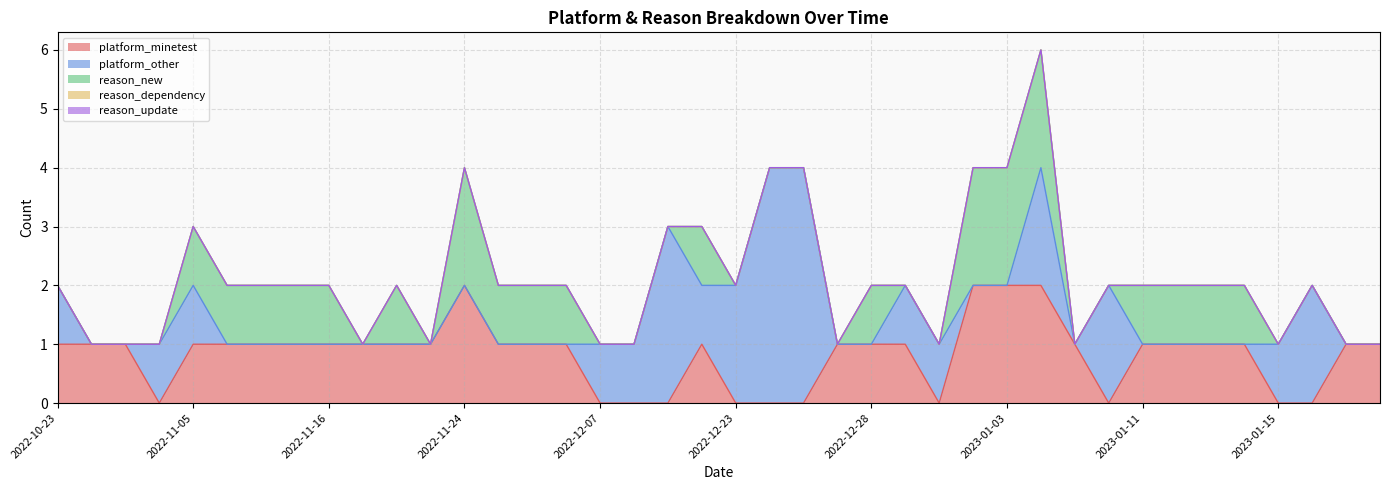

At which category is the sum across all series the highest?

2023-01-04